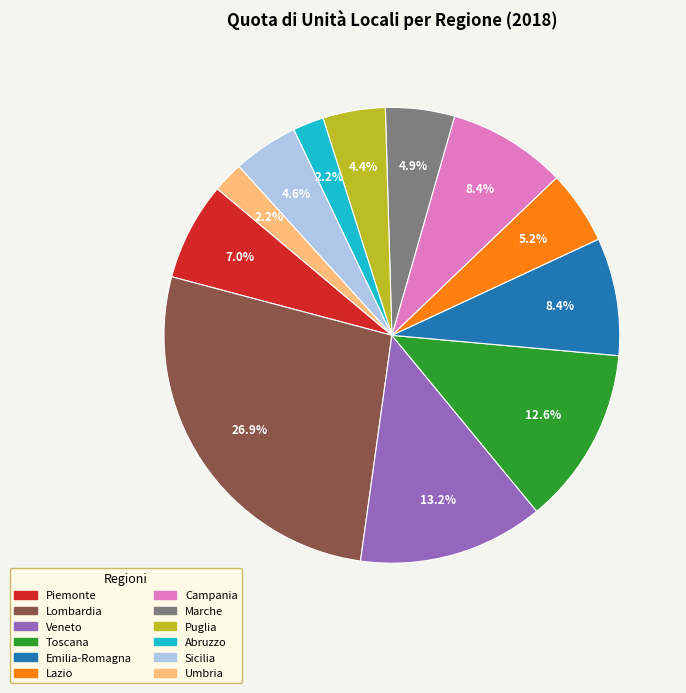

Which slice is the largest?

Lombardia